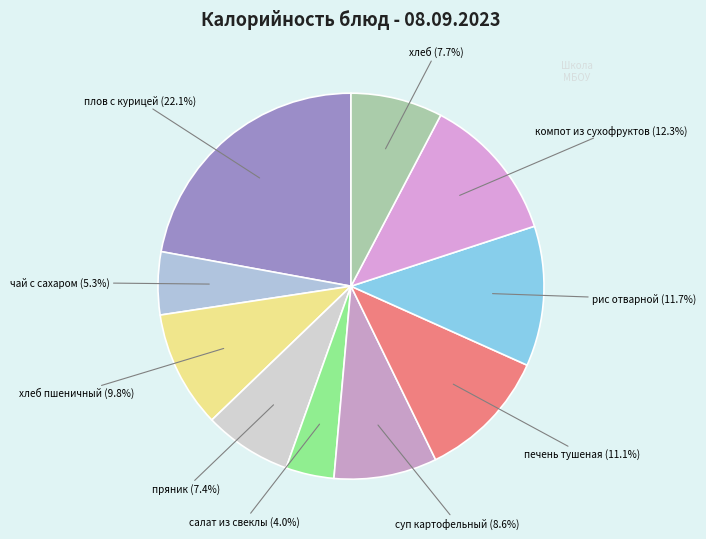

Count the number of slices in the pie.

10